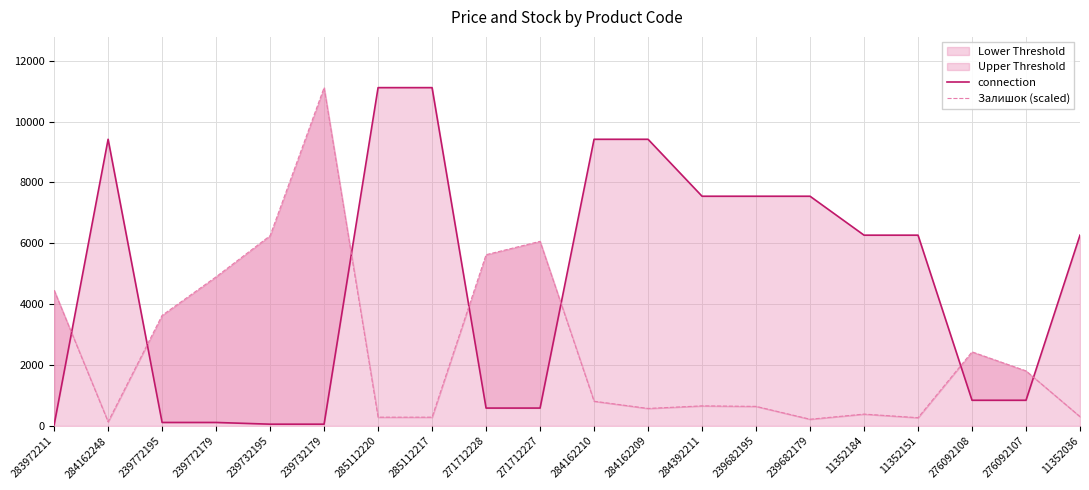

Which series has the largest total across all categories?

connection